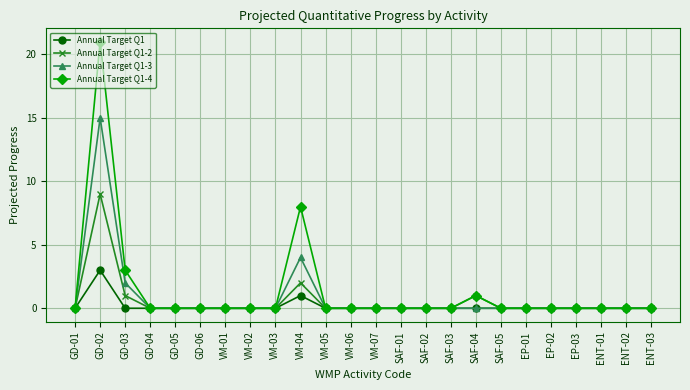

Which series has the largest total across all categories?

Annual Target Q1-4